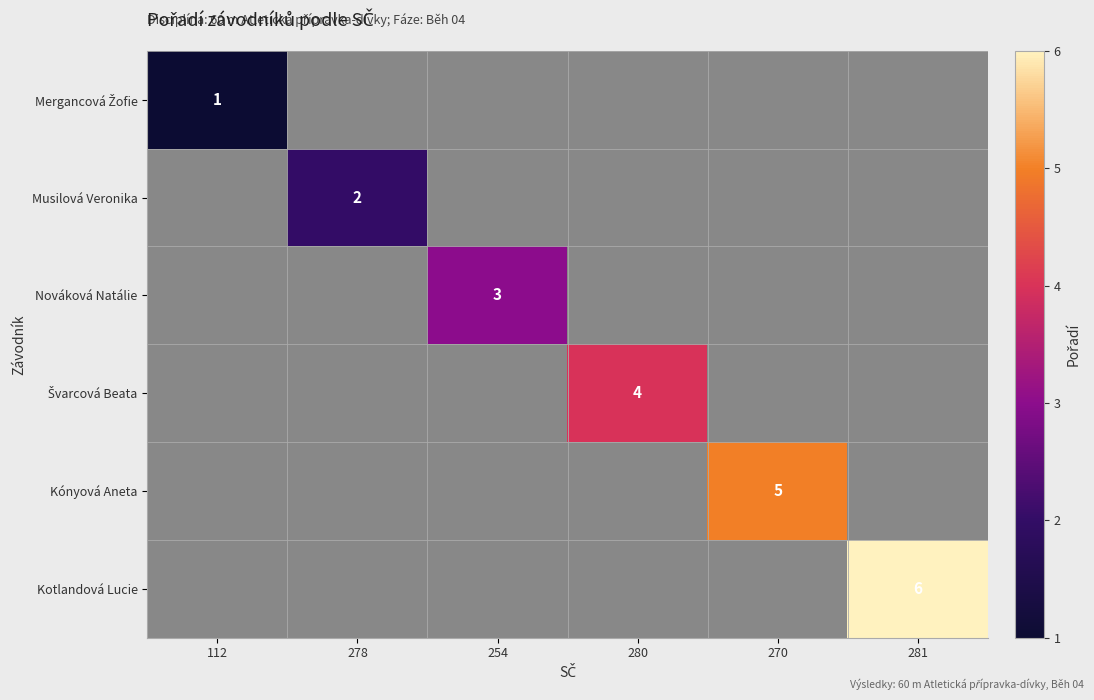

Which label corresponds to the largest value in the chart?

281